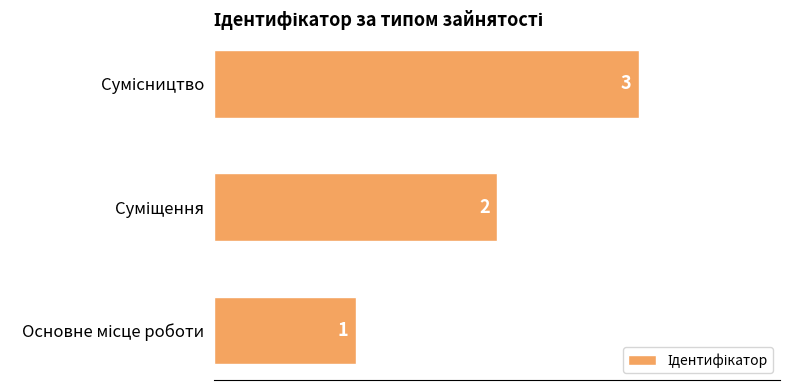

What is the difference between the maximum and minimum values?

2